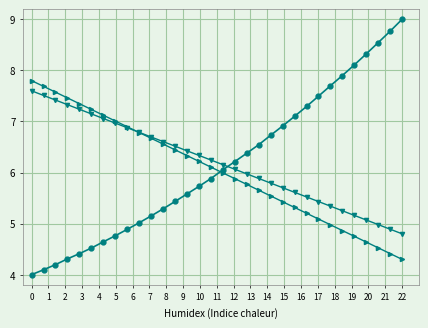

What is the greatest value displayed?

9.0